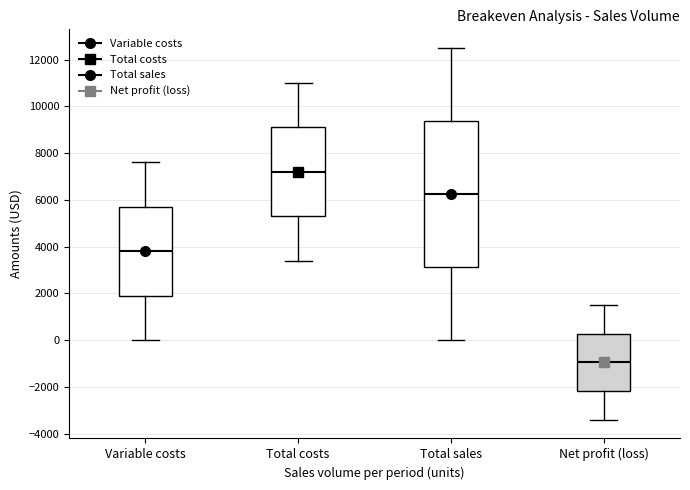

Comparing the boxes themselves (not the whiskers), which one is the tallest?

Total sales